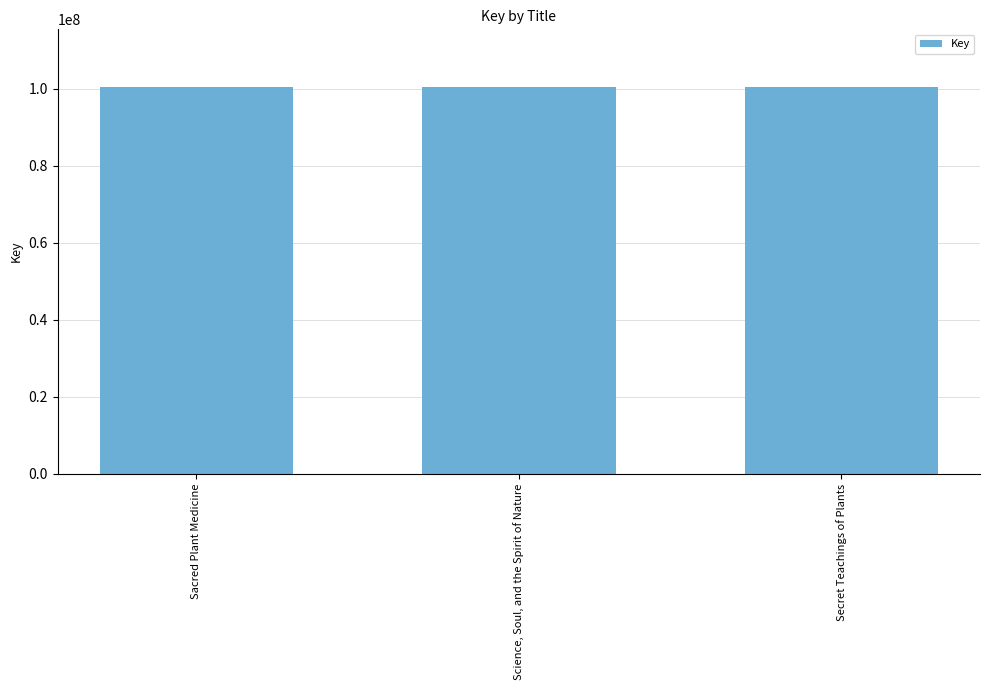

What value does the data have at Sacred Plant Medicine, to the nearest 50?

100435250